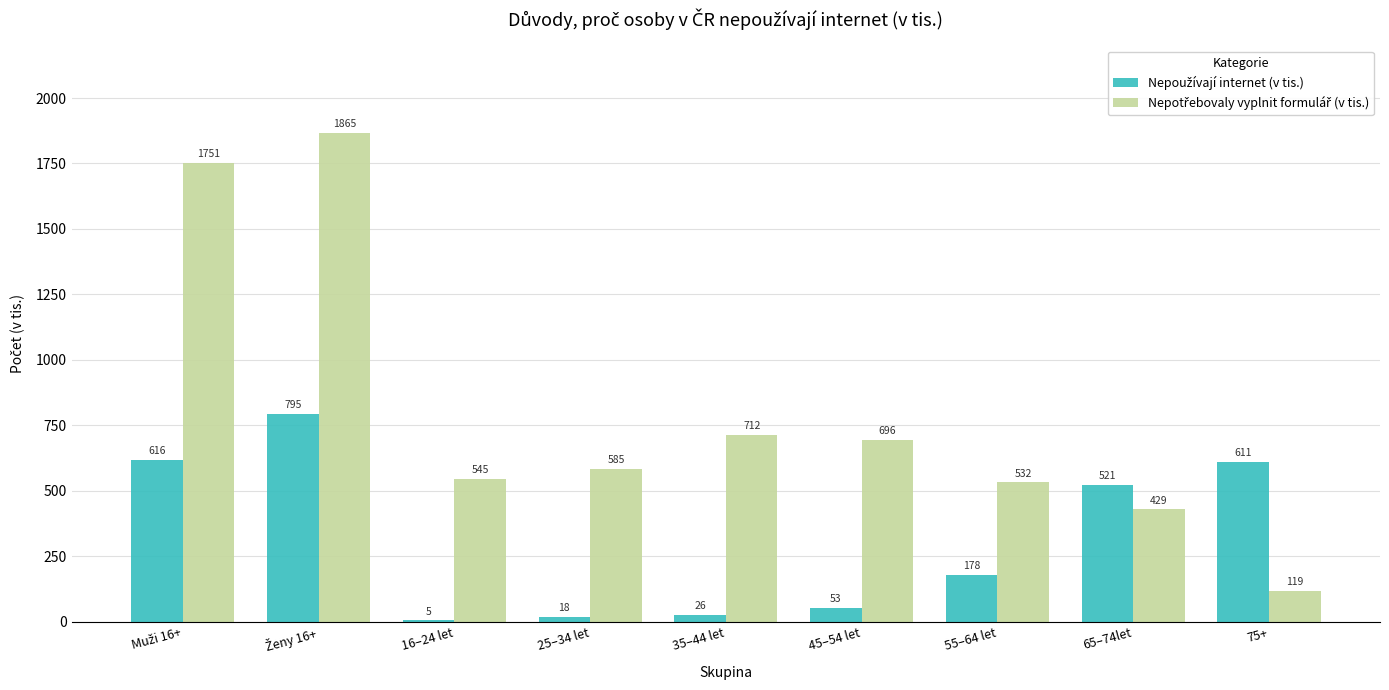

How many data points does each series have?

9